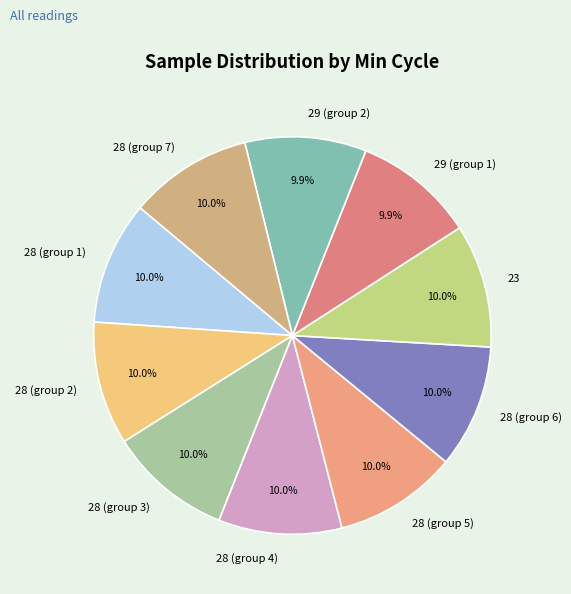

Is the sum of 29 (group 1) and 28 (group 4) greater than half?

No